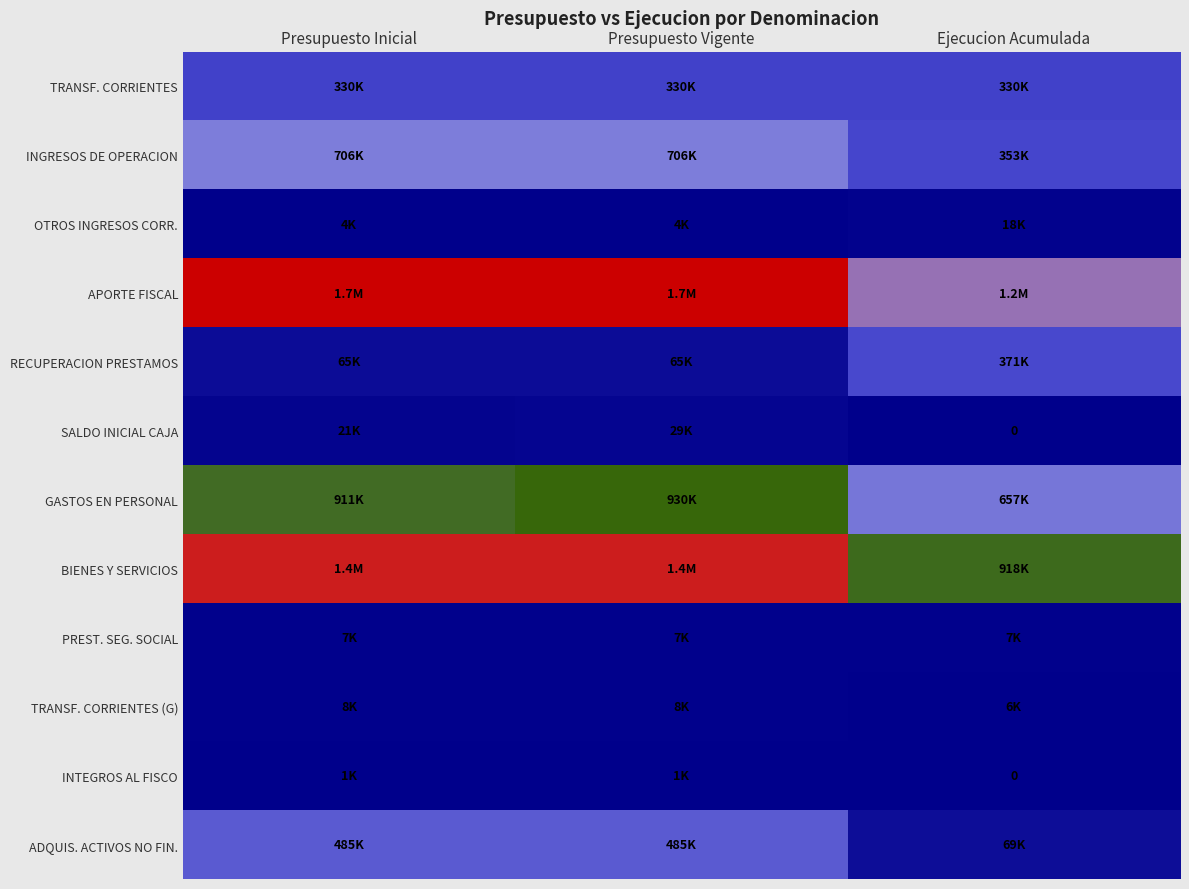

What is the total value across all series at Presupuesto Vigente?

5681110